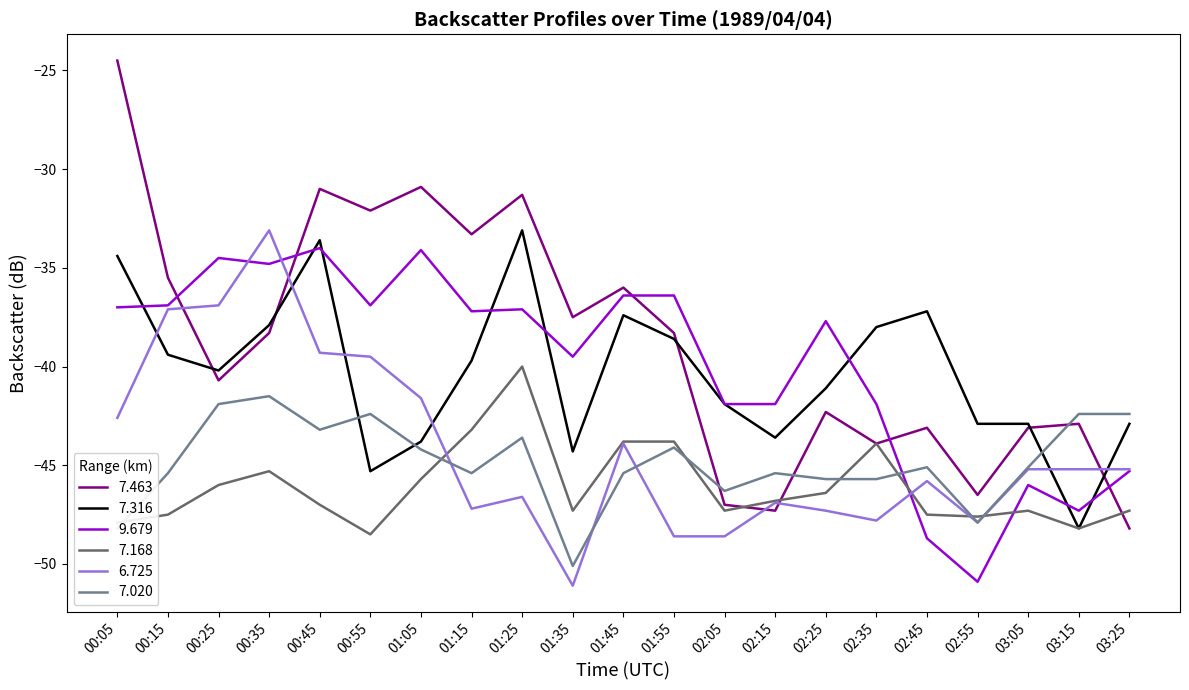

What is the average value of the 7.168 series?

-46.1